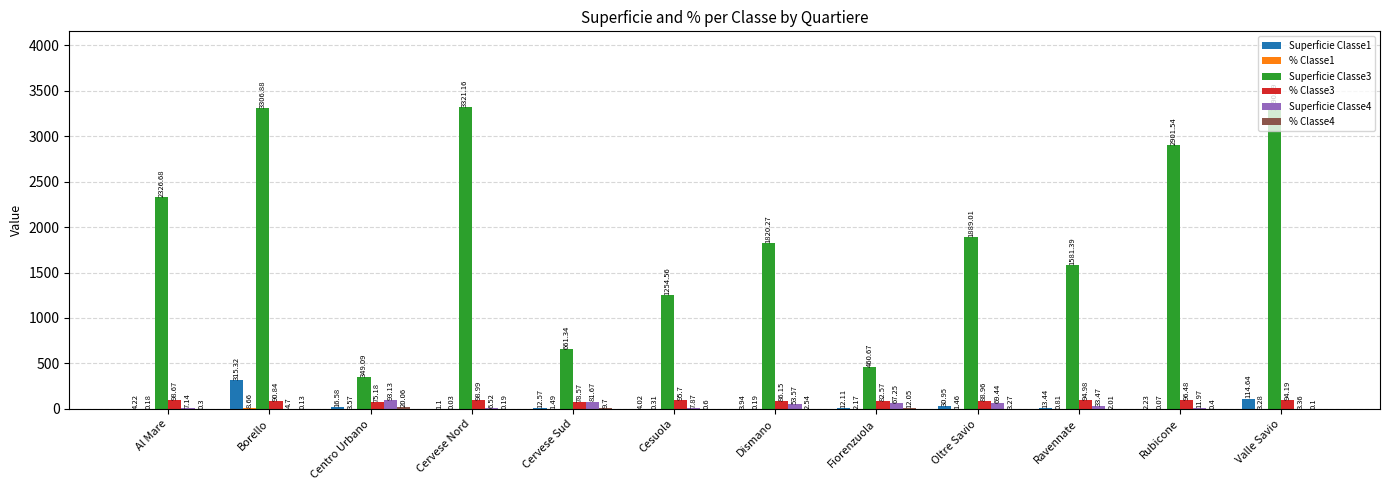

At which category is the sum across all series the highest?

Borello